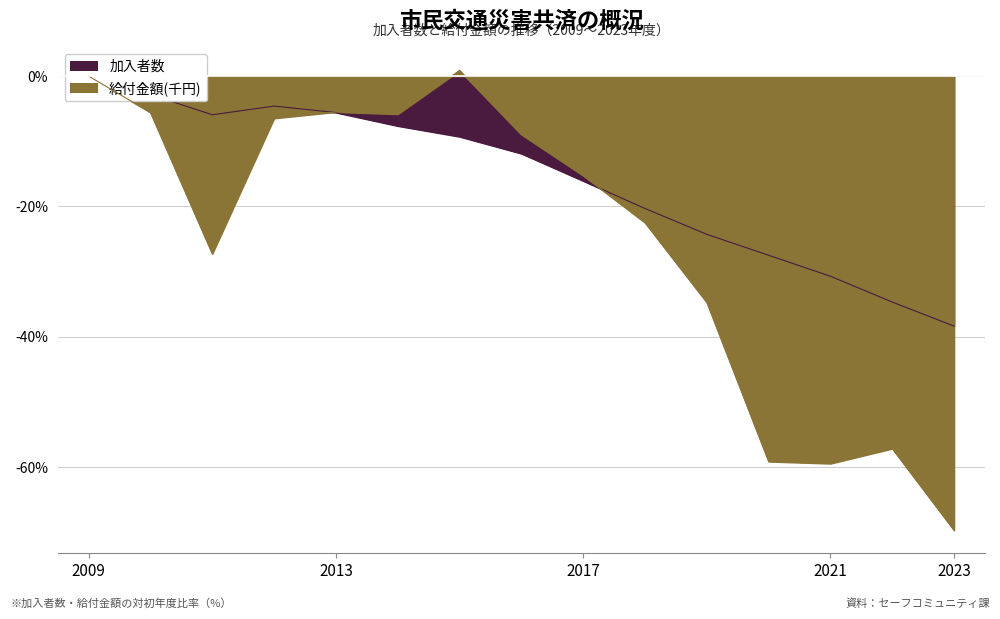

Does the chart display data point markers on the line(s)?

No